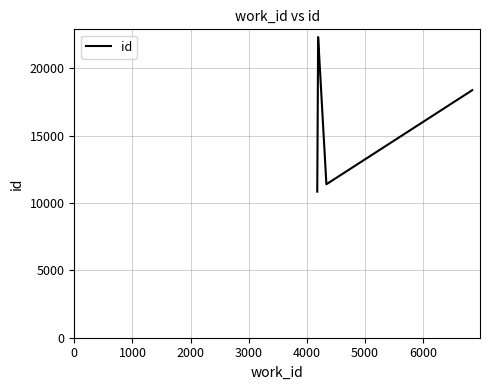

Which has a higher value, 2000 or 4000?

2000